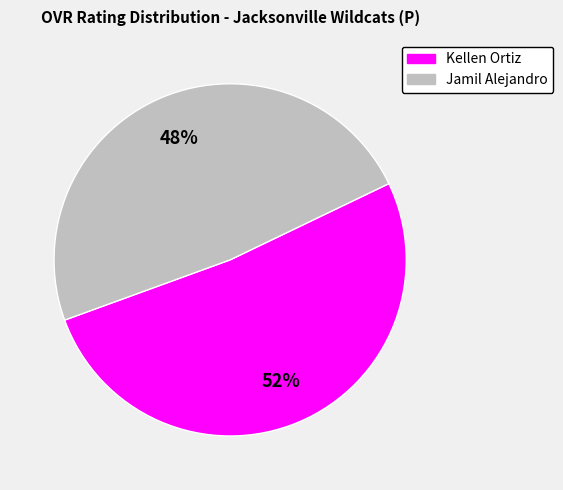

How many slices are in this pie chart?

2